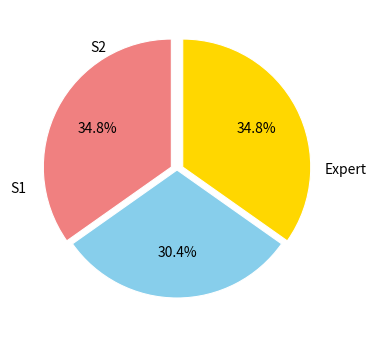

Is there a majority slice in this chart?

No